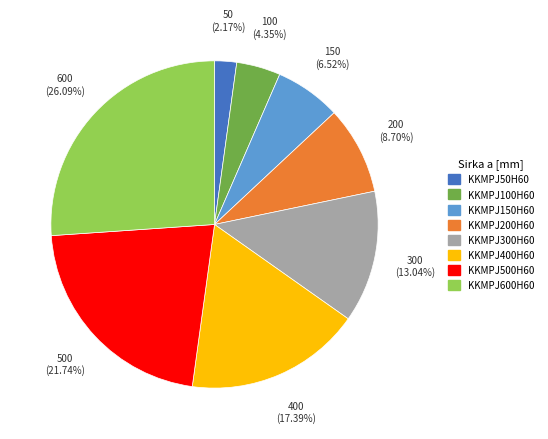

Do KKMPJ150H60 and KKMPJ500H60 together represent more than half of the pie?

No